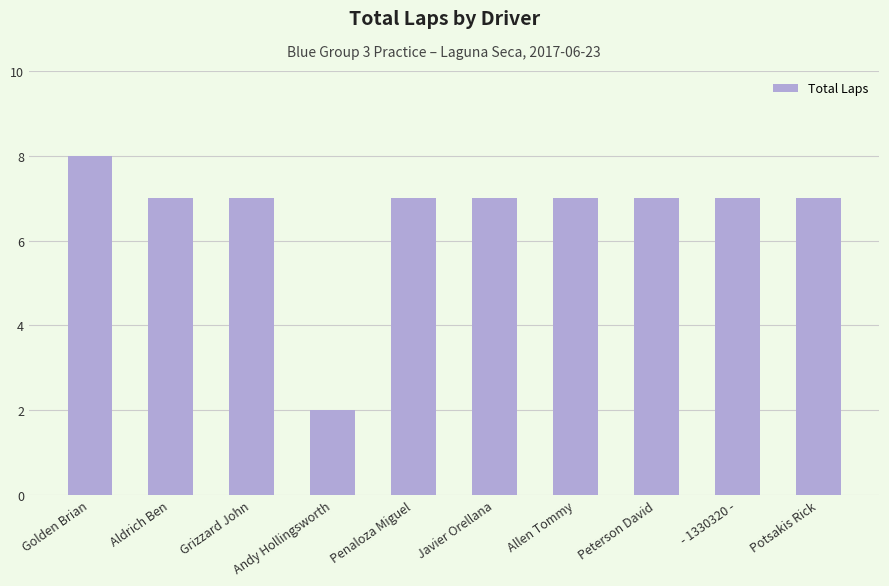

What is the sum of the values at Potsakis Rick and Peterson David?

14